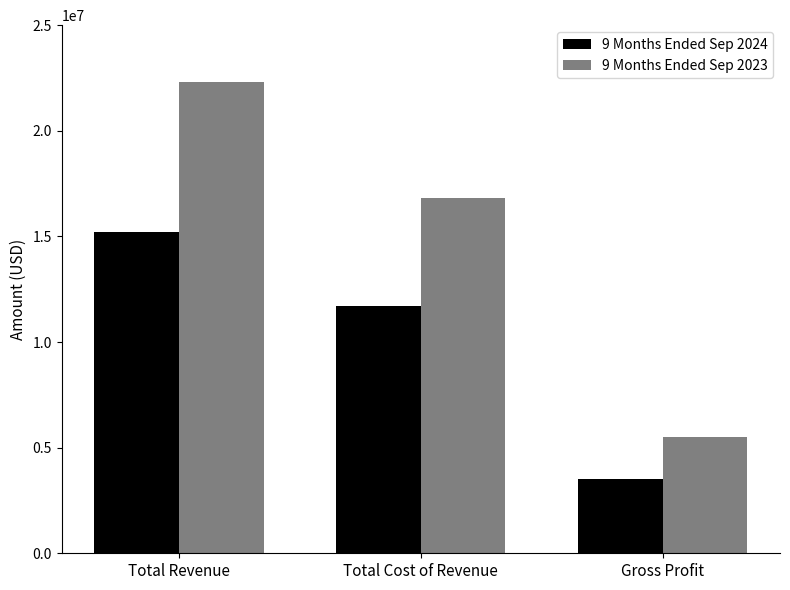

Which series has the largest range (max minus min)?

9 Months Ended Sep 2023